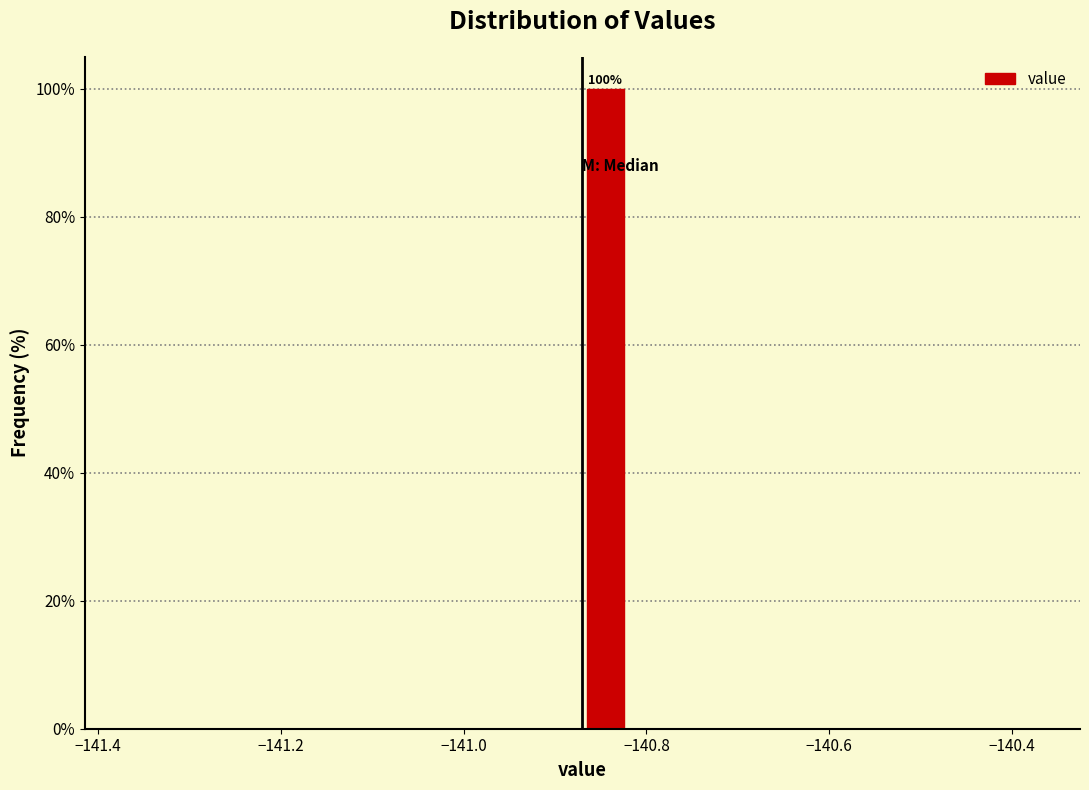

Around what value on the x-axis is the tallest bar? Give the approximate position of its centre, as read against the axis.

-140.84